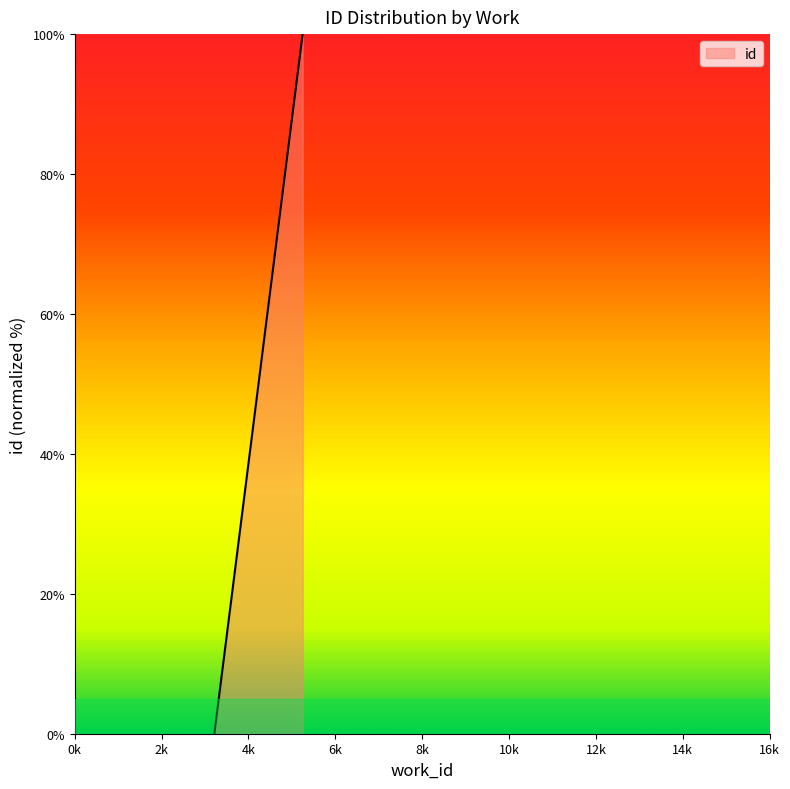

How many data points does each series have?

6